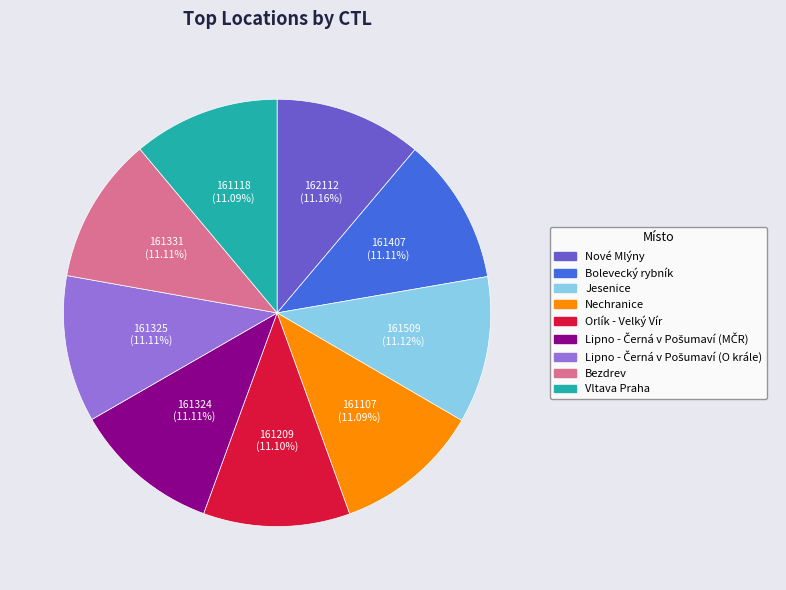

What is the ratio of the value at Nechranice to the value at Jesenice?

1.0